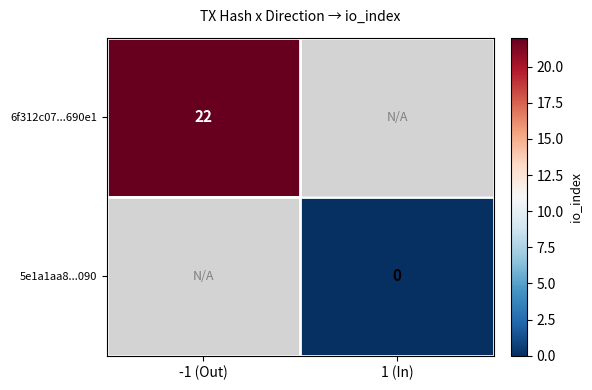

Is it true that 6f312c07...690e1 equals 22 at -1 (Out)?

True